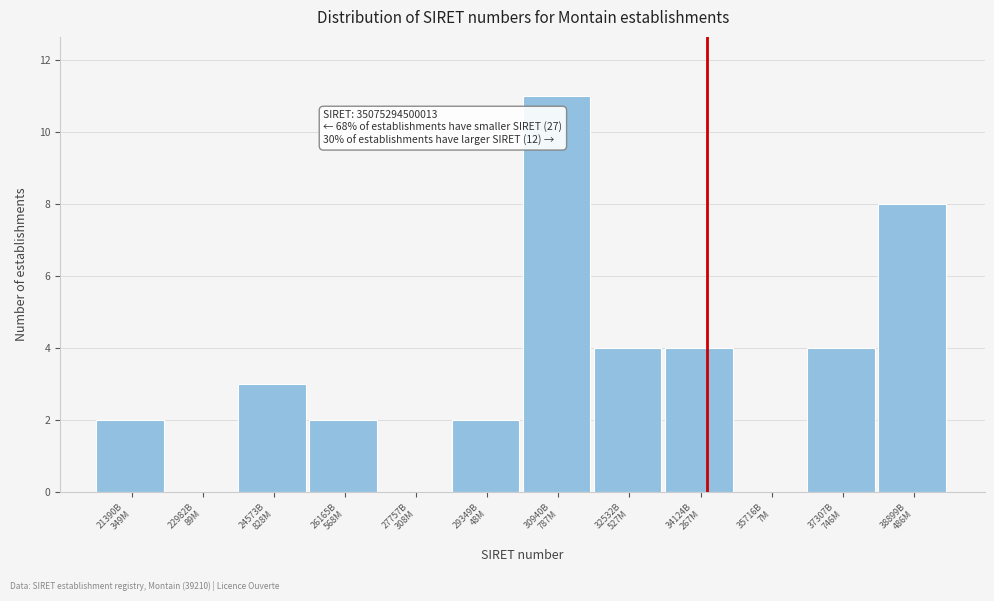

What is the greatest value displayed?

11